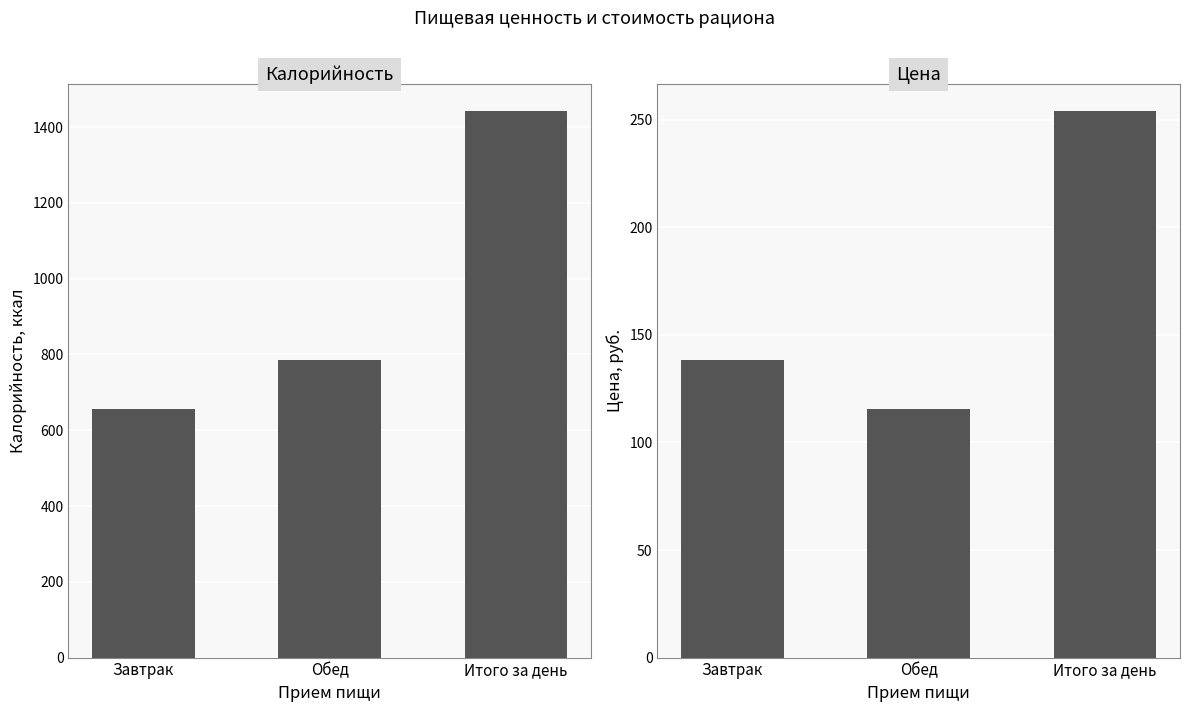

What is the label of the 1st bar from the left?

Завтрак